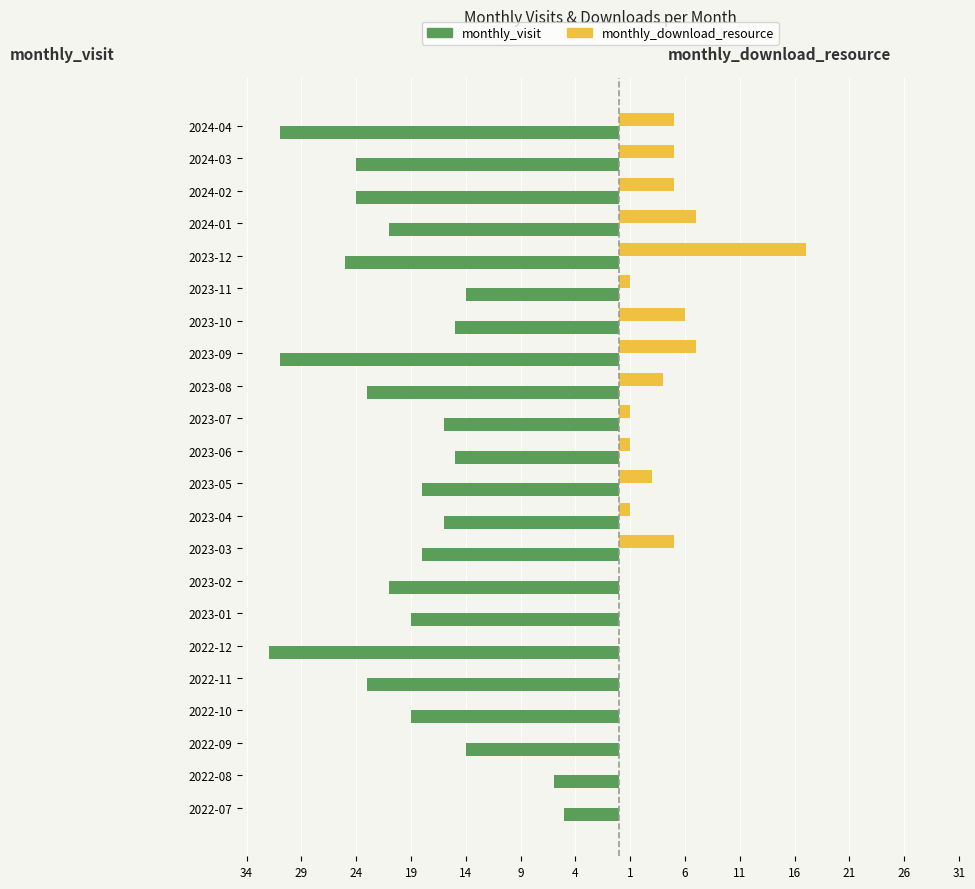

What are all the series names shown in the legend?

monthly_visit, monthly_download_resource